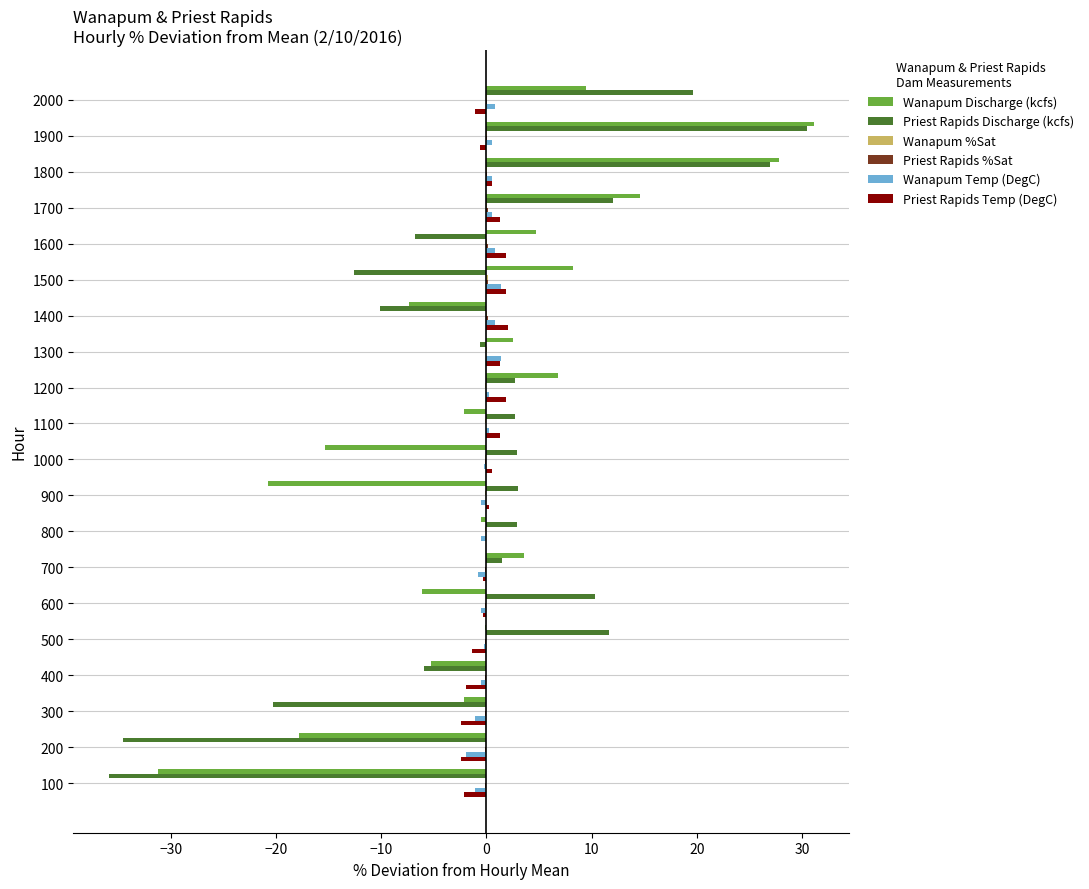

Between 1300 and 2000, which series saw the biggest shift?

Priest Rapids Discharge (kcfs)